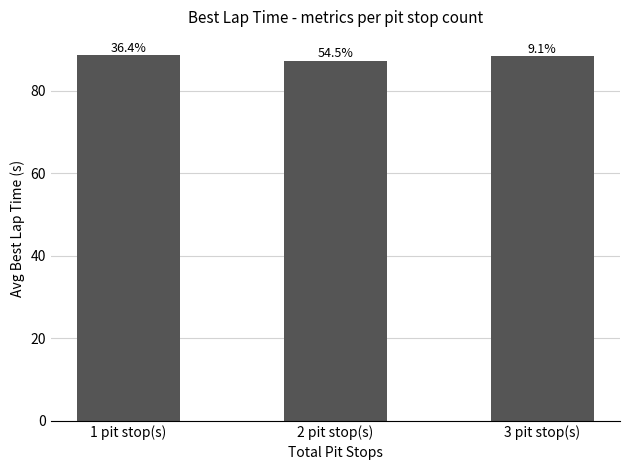

How many bars are there in total?

3